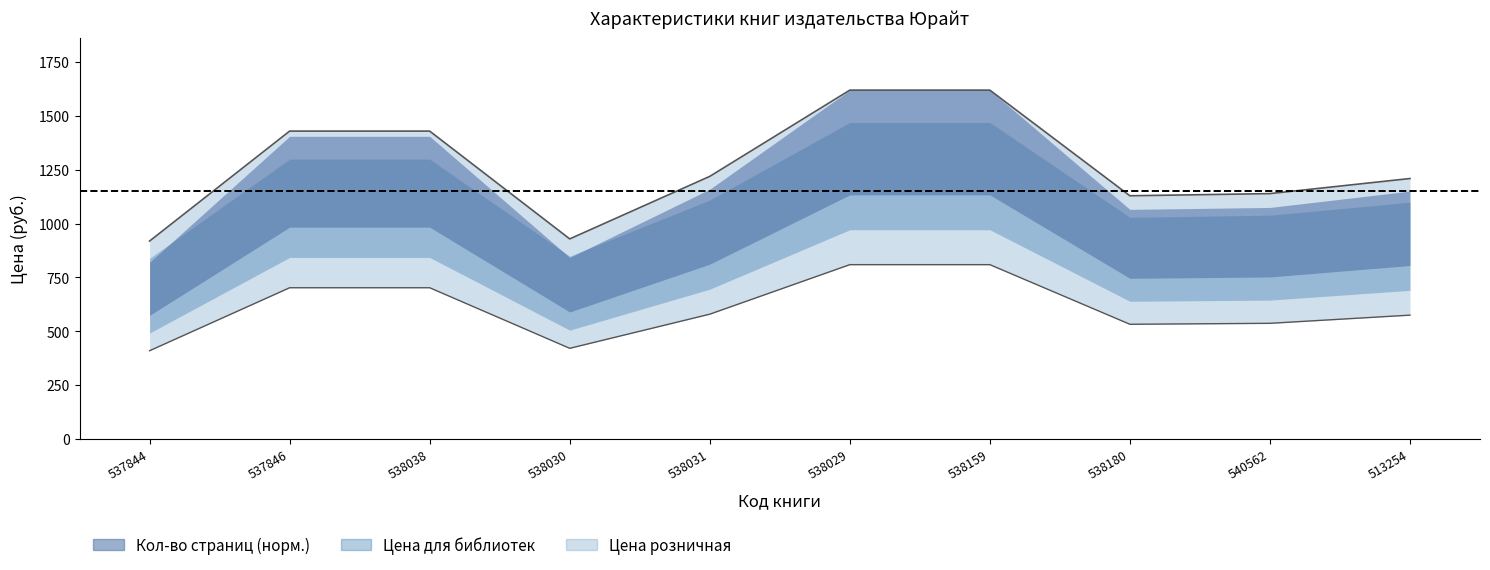

True or false: Кол-во страниц and Цена для библиотек cross at least once.

False